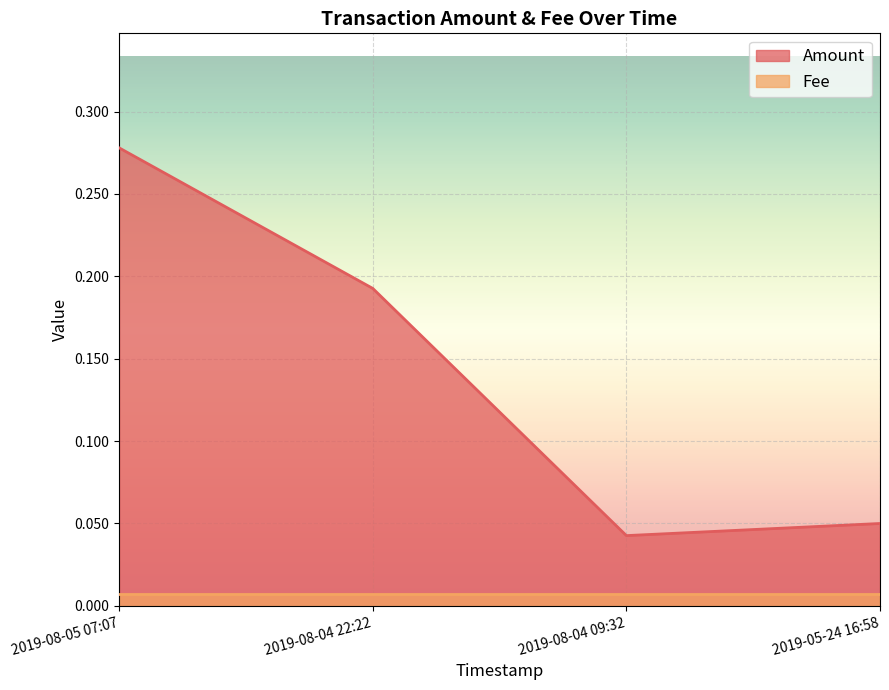

What is the label of the 3rd point from the right?

2019-08-04 22:22